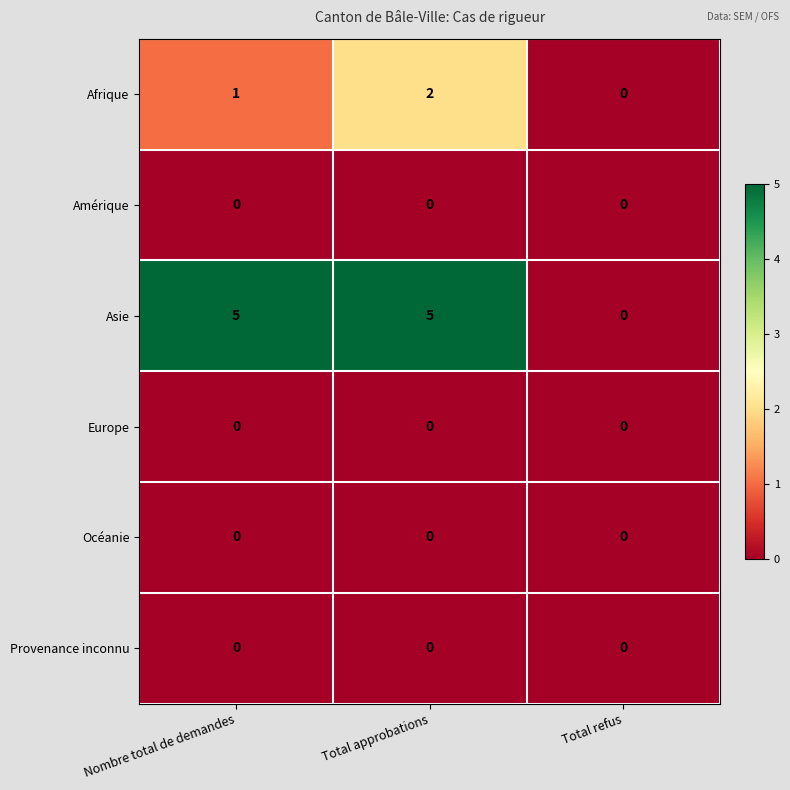

Which series has the widest spread of values?

Asie